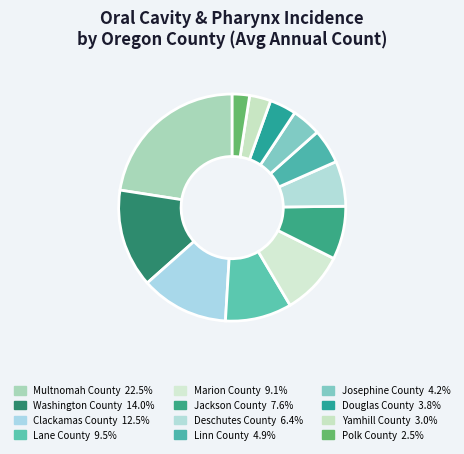

Count the number of slices in the pie.

12